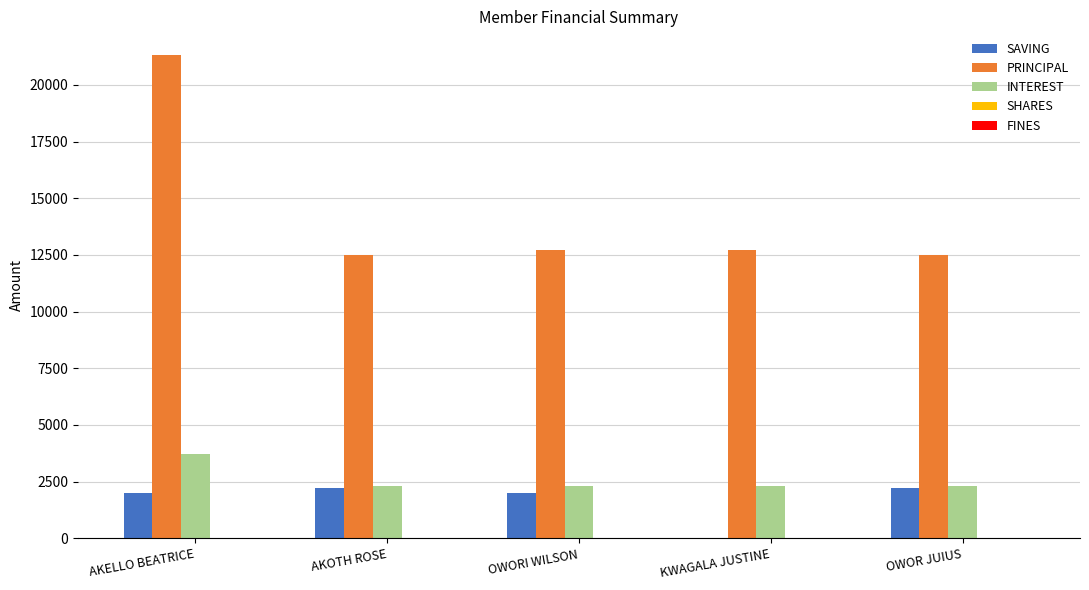

The PRINCIPAL series shows 12700 at OWORI WILSON. True or false?

True